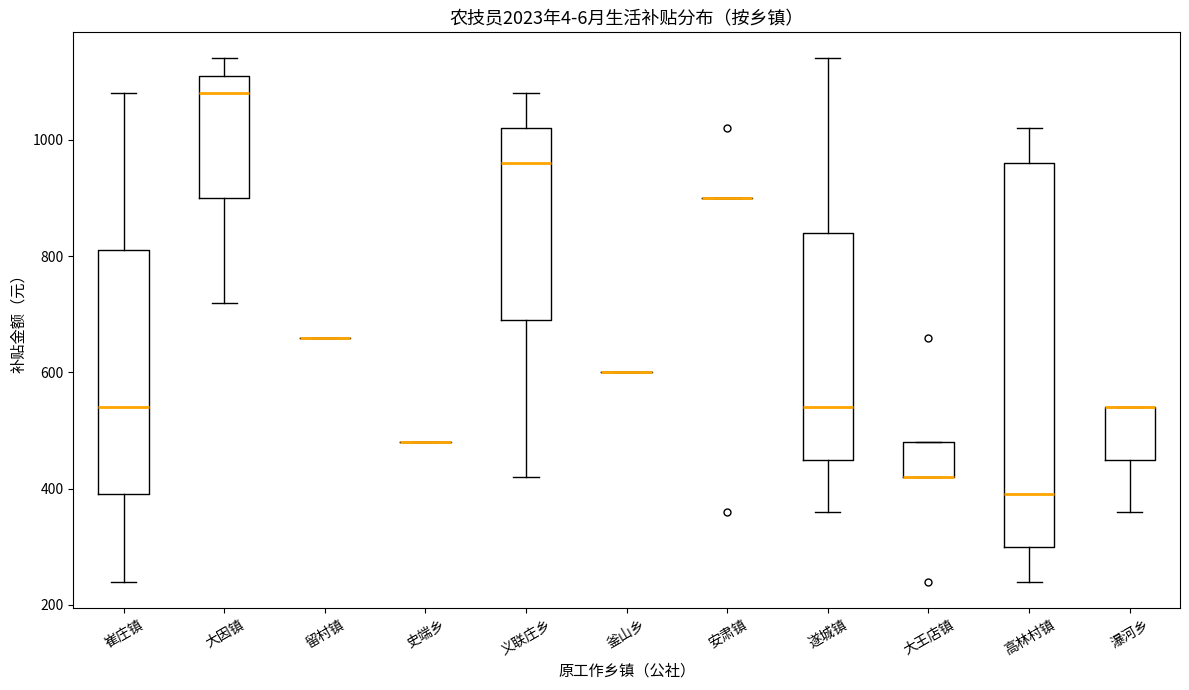

Reading left to right, transcribe this box plot: for each box, give where its median line is, the range the box spans, and where its two whiskers end, as read against the y-axis. The values are not printed on the chart, so give them approximately, as read against the axis.

崔庄镇: median 540, box 400 to 820, whiskers 240 to 1080
大因镇: median 1080, box 900 to 1120, whiskers 720 to 1140
留村镇: box collapsed to a line at 660, whiskers 660 to 660
史端乡: box collapsed to a line at 480, whiskers 480 to 480
义联庄乡: median 960, box 700 to 1020, whiskers 420 to 1080
釜山乡: box collapsed to a line at 600, whiskers 600 to 600
安肃镇: box collapsed to a line at 900, whiskers 900 to 900
遂城镇: median 540, box 460 to 840, whiskers 360 to 1140
大王店镇: median 420 (drawn on the box's lower edge), box 420 to 480, whiskers 420 to 480
高林村镇: median 400, box 300 to 960, whiskers 240 to 1020
瀑河乡: median 540 (drawn on the box's upper edge), box 460 to 540, whiskers 360 to 540